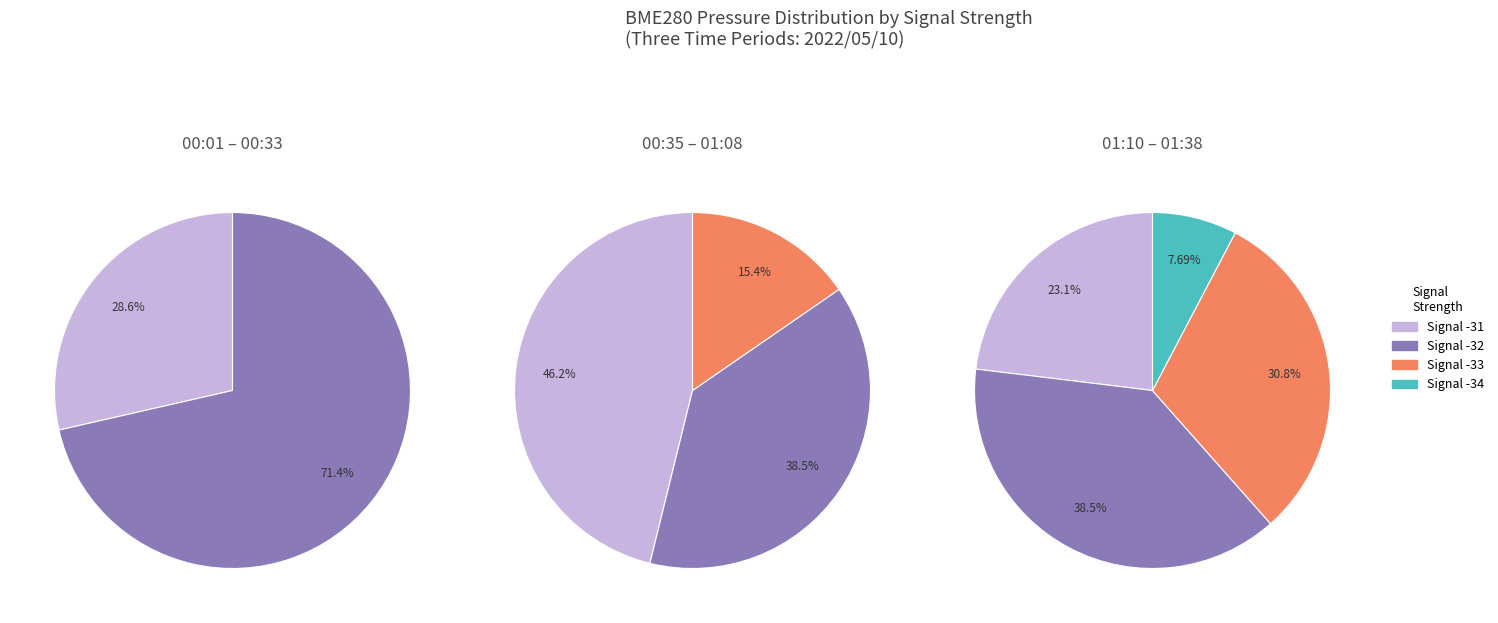

Does any single category account for the majority?

No